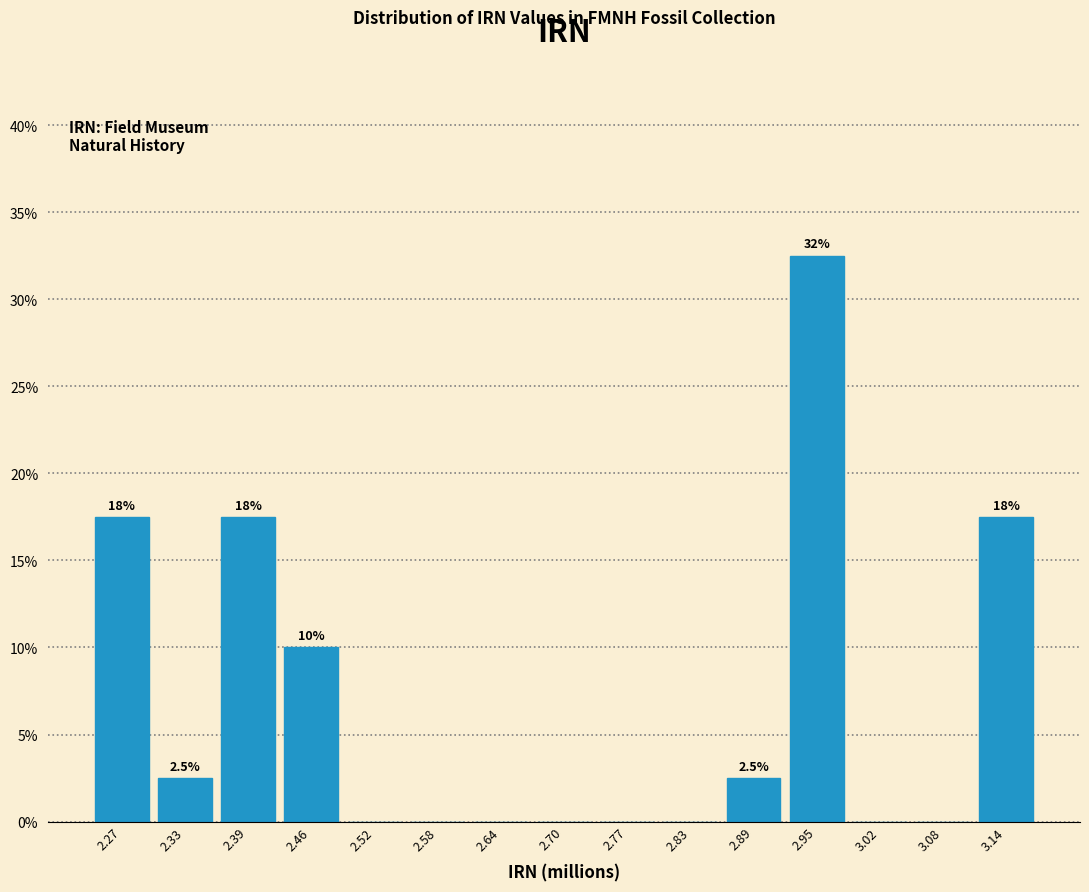

Reading right to left, what are all the values shown in this chart?

3.14=17.5	3.08=0.0	3.02=0.0	2.95=32.5	2.89=2.5	2.83=0.0	2.77=0.0	2.70=0.0	2.64=0.0	2.58=0.0	2.52=0.0	2.46=10.0	2.39=17.5	2.33=2.5	2.27=17.5